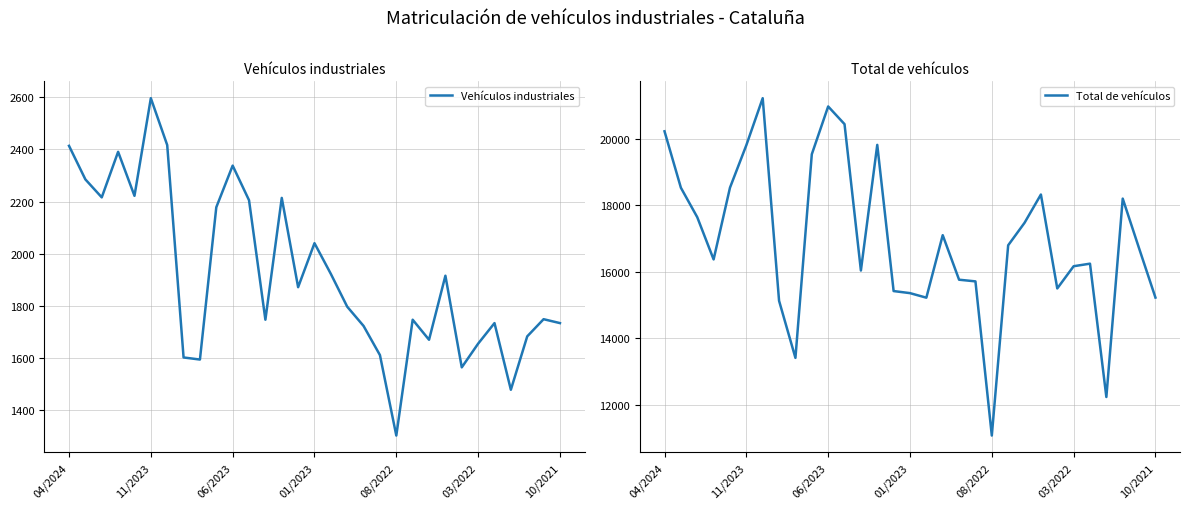

What is the difference between the Vehículos industriales values at 29 and 18?

26